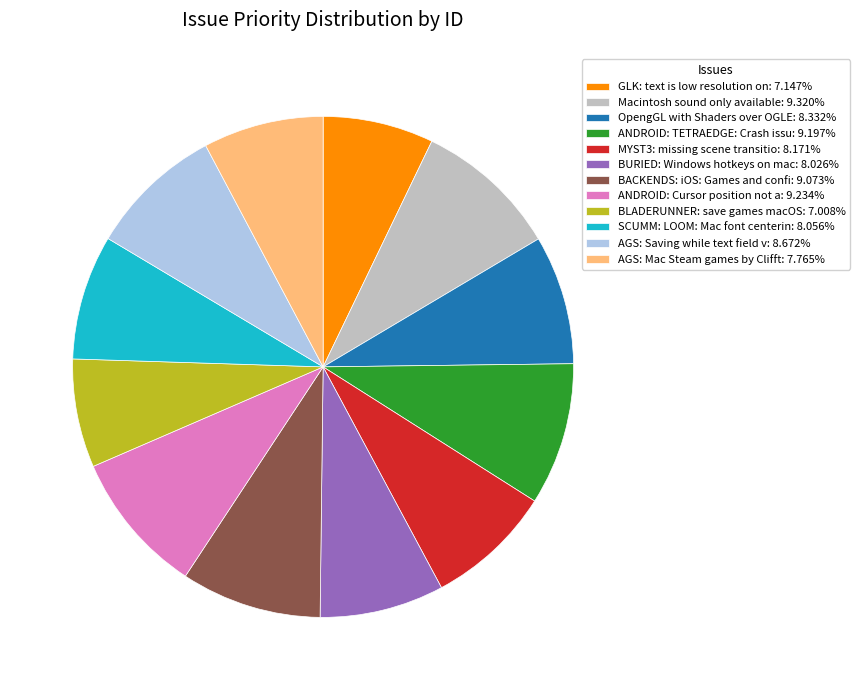

Is there any slice that represents more than half of the pie?

No